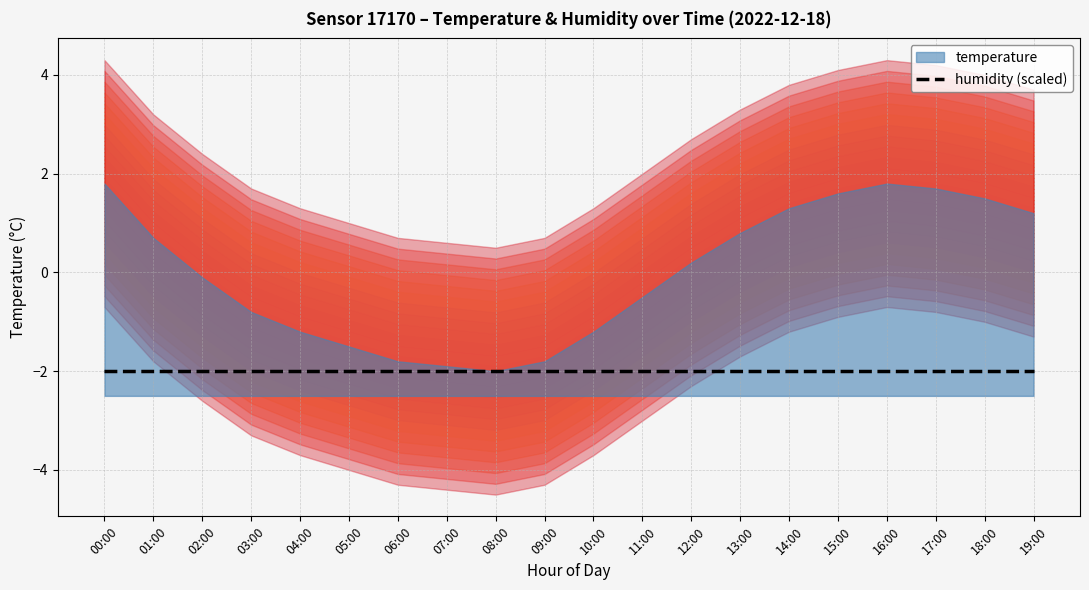

What is the maximum value for humidity?

99.9